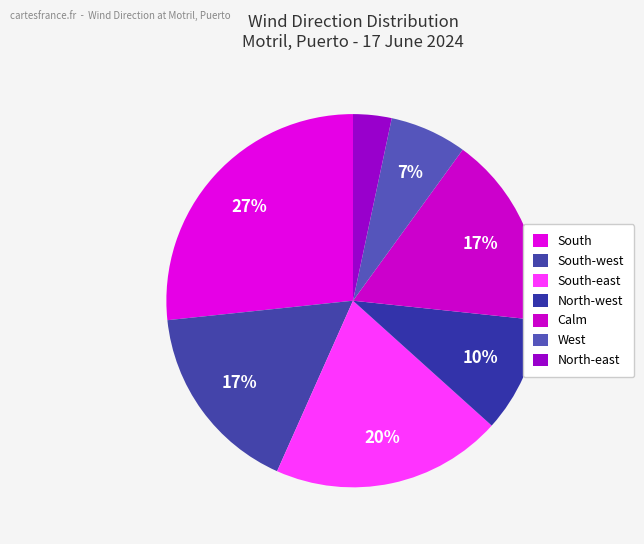

What is the ratio of the value at North-east to the value at Calm?

0.2